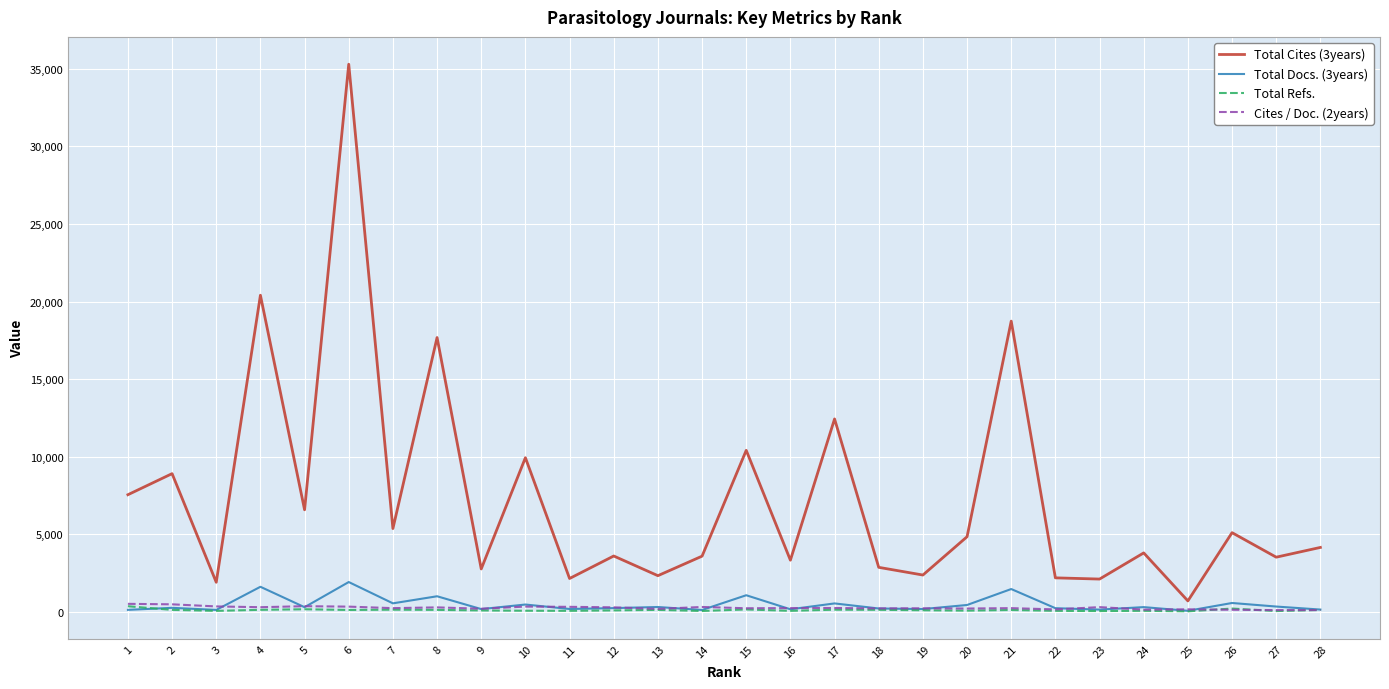

Is the value of Total Cites (3years) at 19 greater than the value of Total Docs. (3years) at 8?

Yes